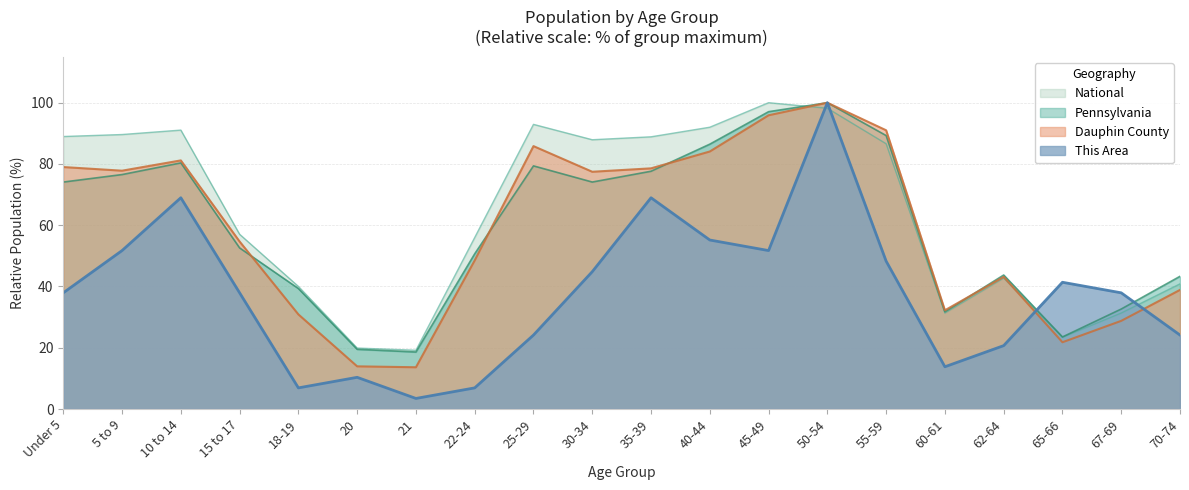

Reading left to right, what are all the values shown in this chart?

This Area: 37.9	51.7	69.0	37.9	6.9	10.3	3.4	6.9	24.1	44.8	69.0	55.2	51.7	100.0	48.3	13.8	20.7	41.4	37.9	24.1
Dauphin County: 79.0	77.8	81.2	54.7	30.9	13.9	13.6	48.5	85.8	77.5	78.6	84.1	95.9	100.0	91.0	32.2	43.1	21.8	28.8	38.9
Pennsylvania: 74.1	76.5	80.3	52.6	39.3	19.5	18.6	50.7	79.4	74.1	77.6	86.5	97.1	100.0	89.3	31.7	43.7	23.5	32.6	43.3
National: 89.0	89.6	91.1	57.0	40.0	19.9	19.2	56.0	92.9	87.9	88.9	92.0	100.0	98.2	86.6	31.3	42.7	23.4	31.3	40.9